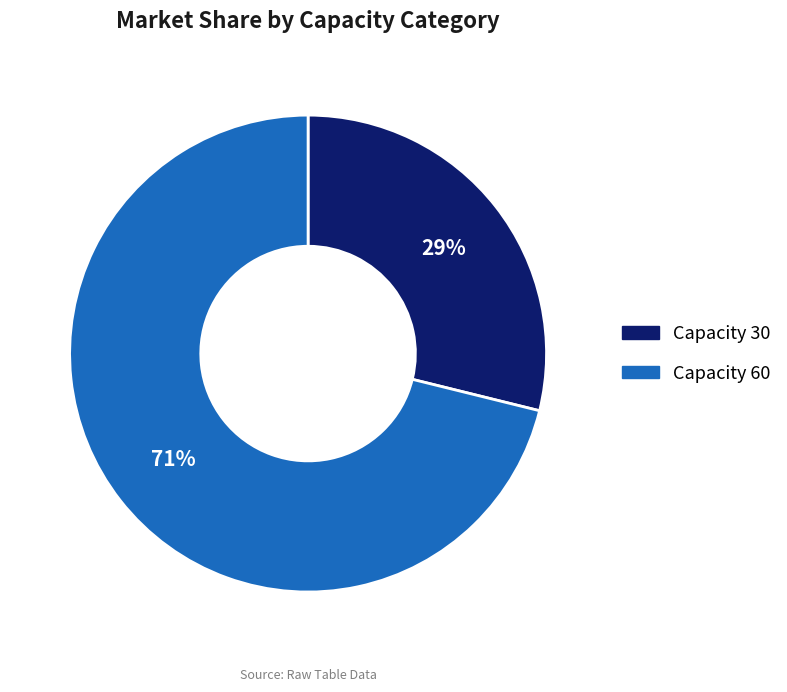

To the nearest percent, what is the difference between the largest and smallest slice percentages?

42%